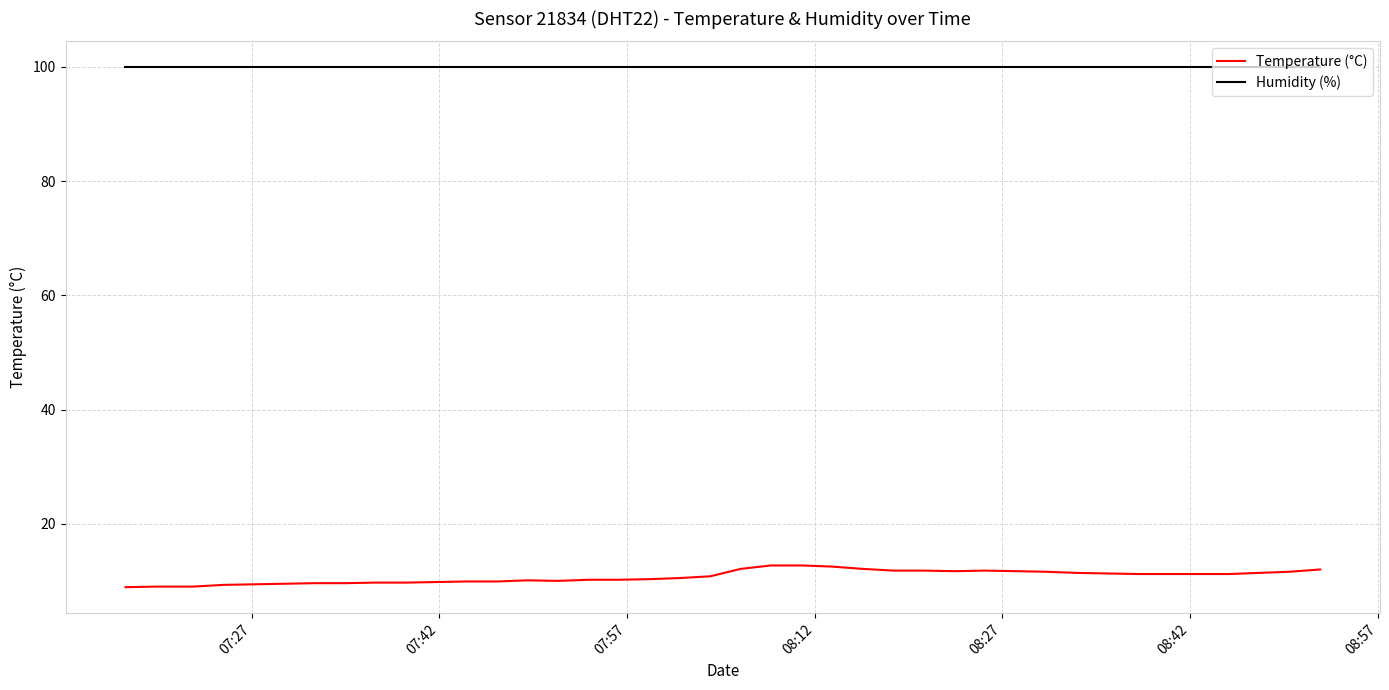

Which series has the largest total across all categories?

Humidity (%)